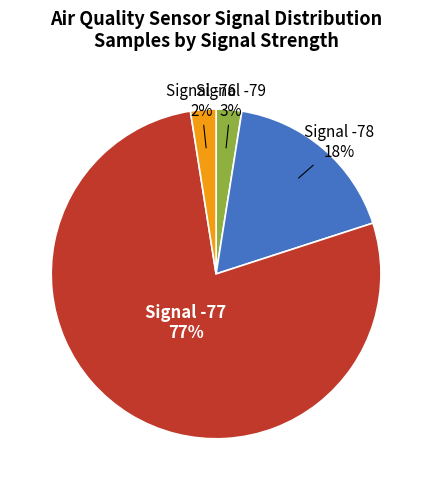

Does any single category account for the majority?

Yes